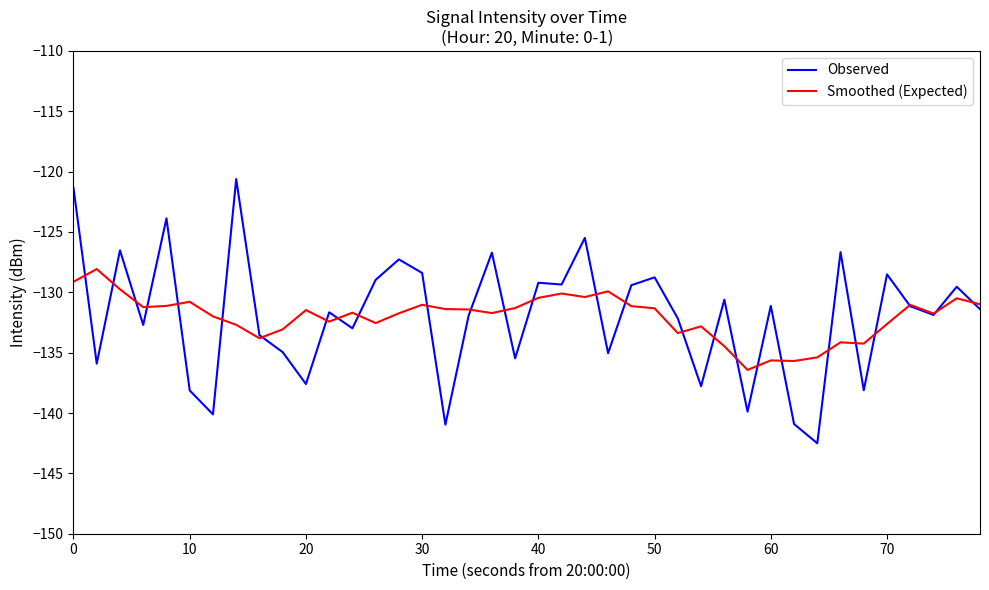

What is the minimum value shown in the chart?

-142.5